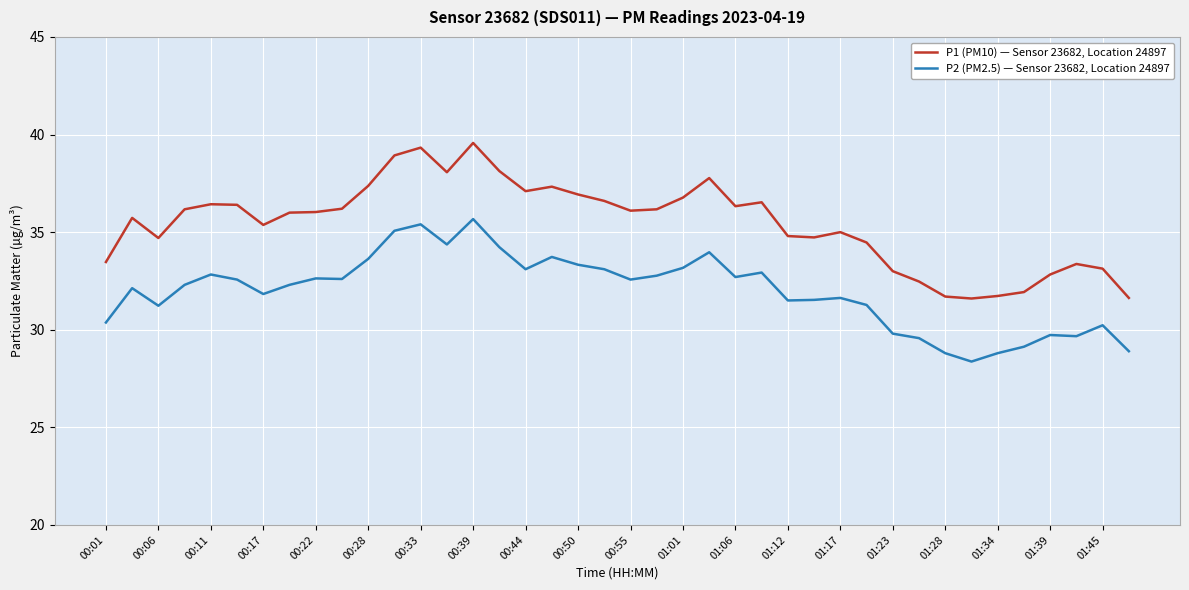

Which series has the largest total across all categories?

P1 (PM10) — Sensor 23682, Location 24897